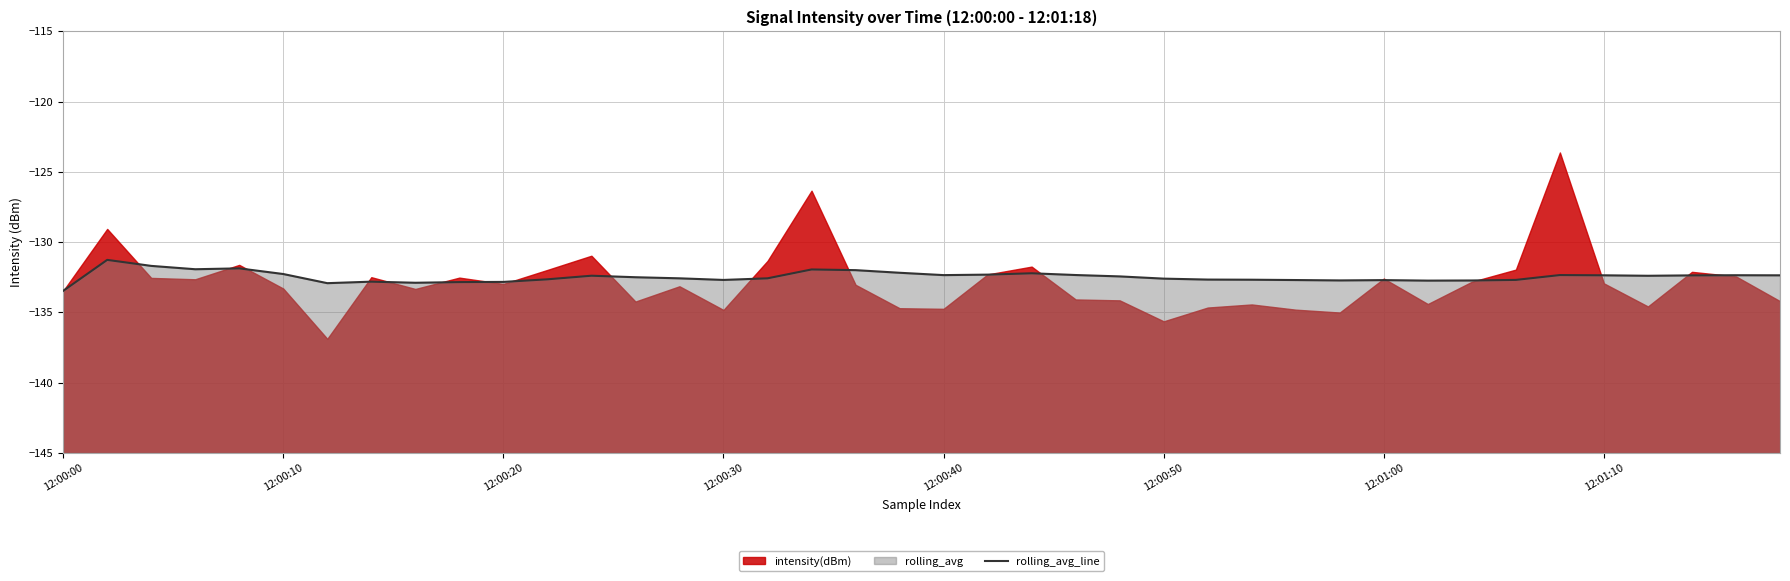

Where is the data nearest to the value -132?

18